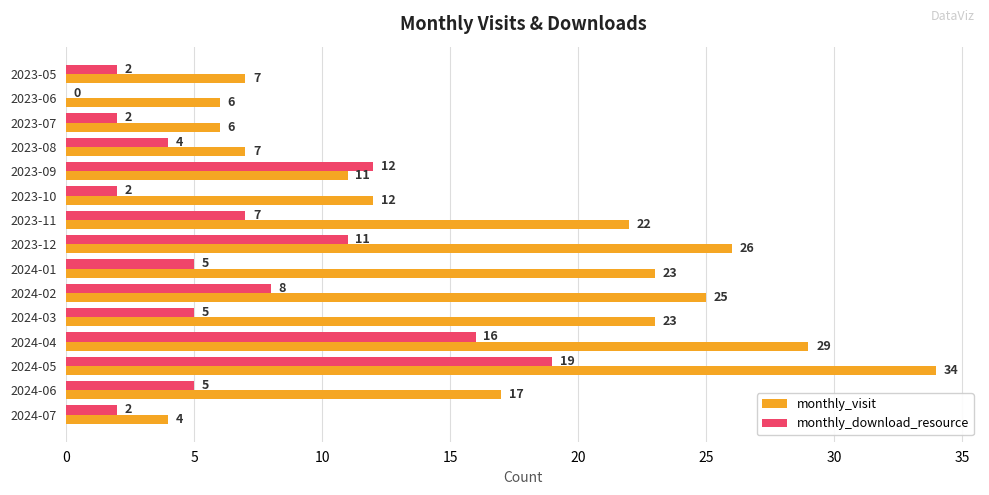

Between 2023-08 and 2024-03, which series saw the biggest shift?

monthly_visit